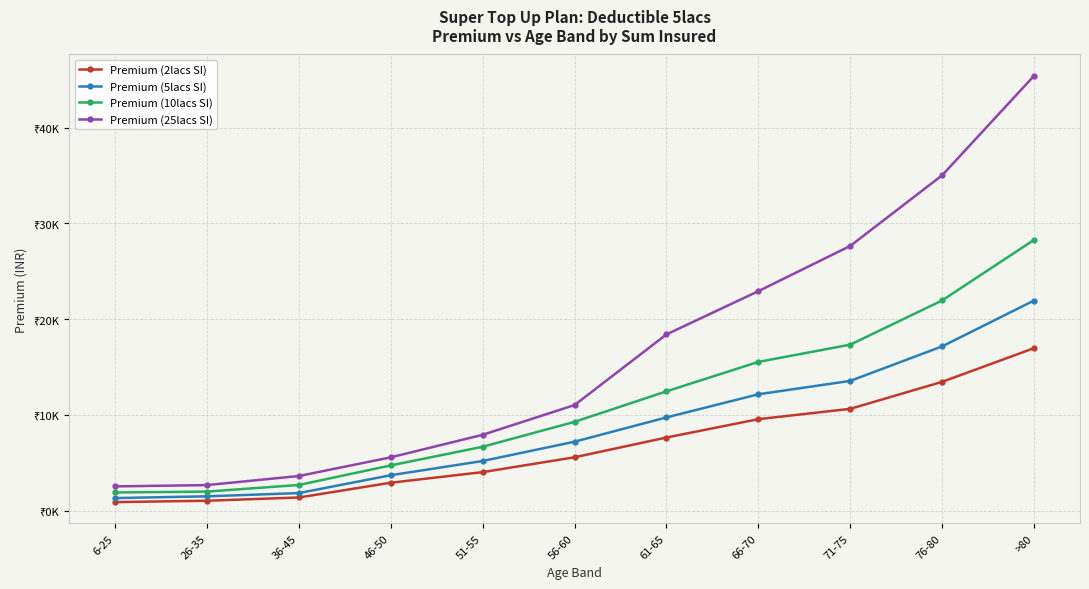

Which series has the widest spread of values?

Premium (25lacs SI)